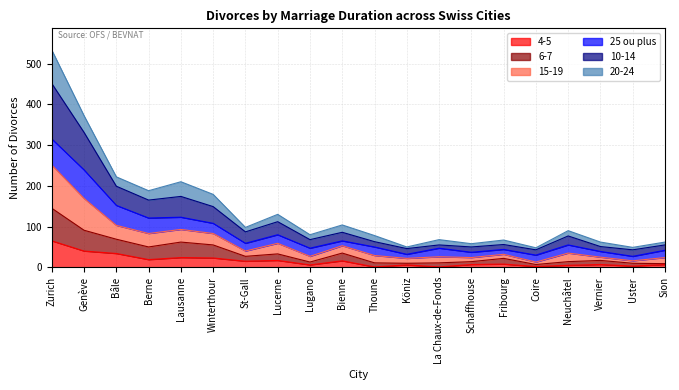

At which category is the sum across all series the highest?

Zurich